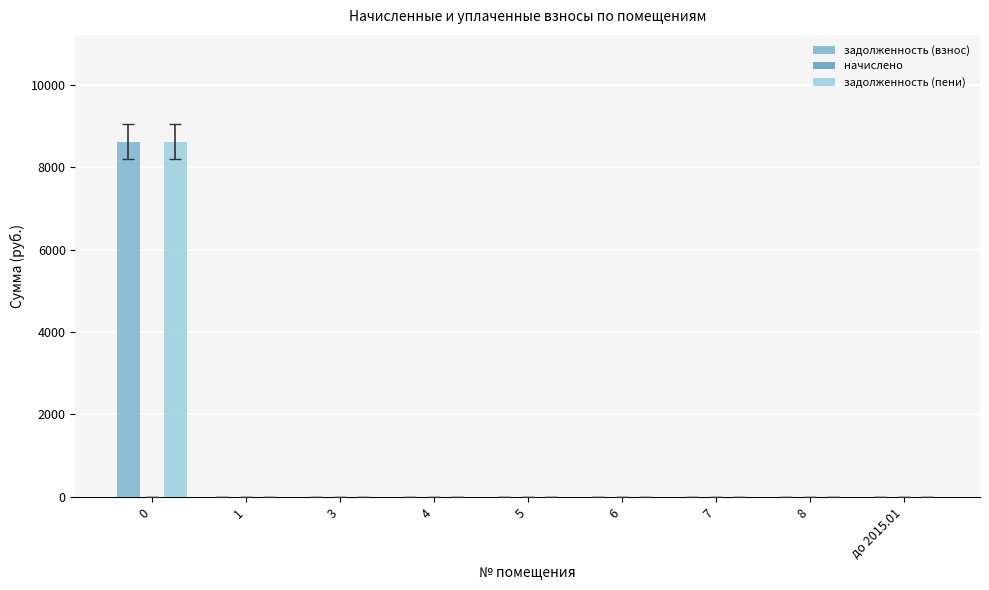

How many data points in задолженность (взнос) are above 0?

1